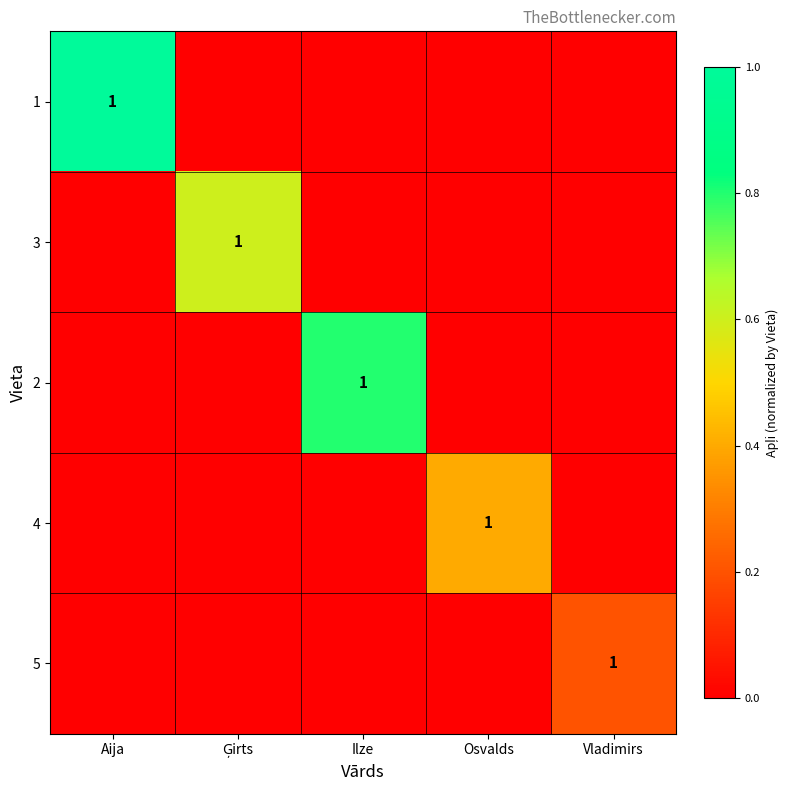

At Osvalds, list the series in order from smallest to largest.

1, 3, 2, 5, 4